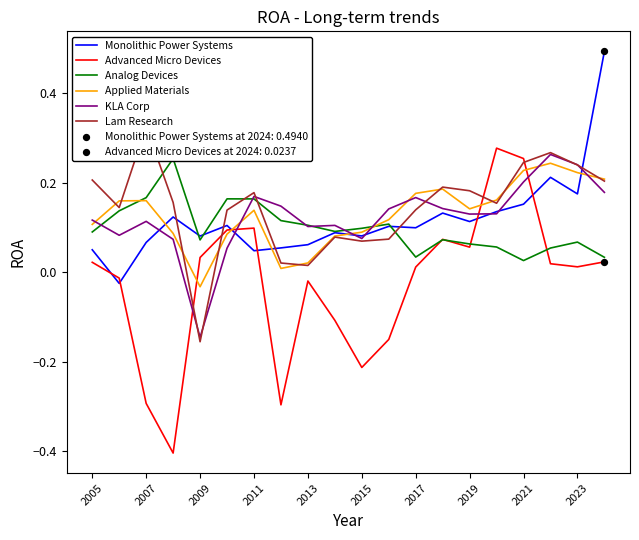

What are all the series names shown in the legend?

Monolithic Power Systems, Advanced Micro Devices, Analog Devices, Applied Materials, KLA Corp, Lam Research